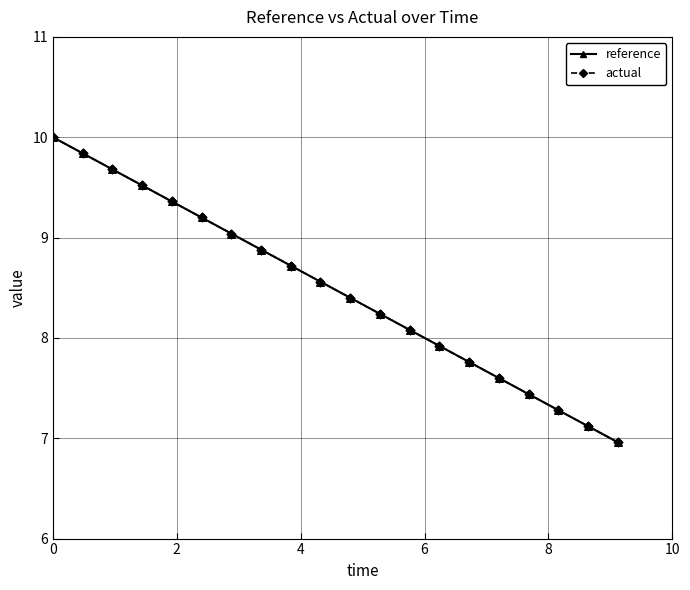

What is the highest value of the reference series?

10.0